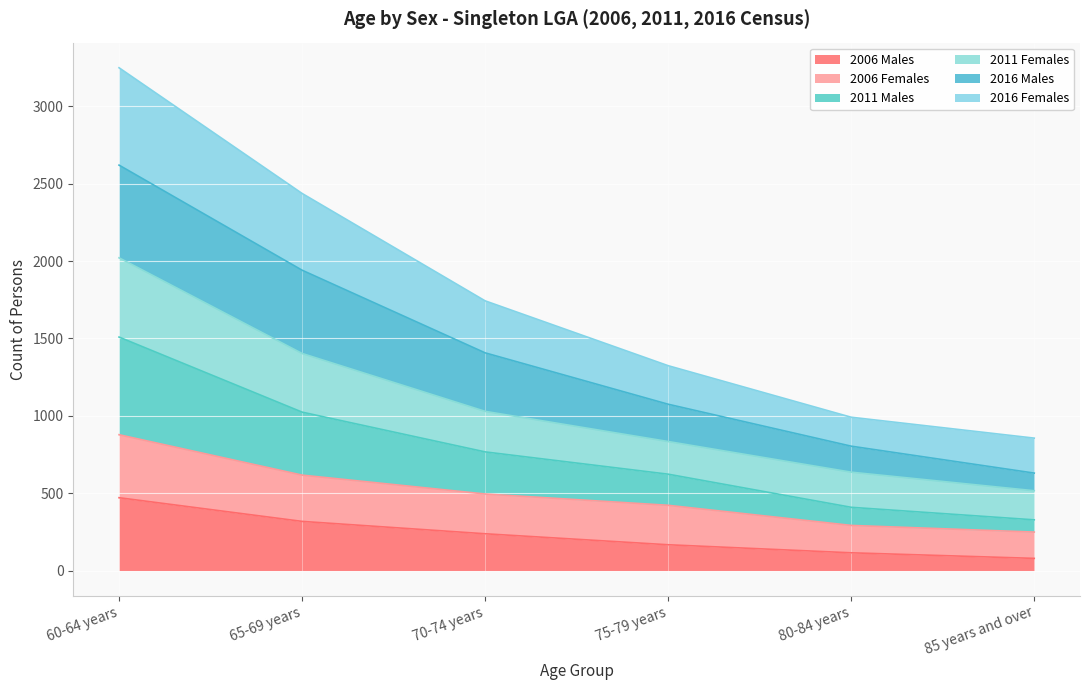

Which category has the lowest value across all series?

85 years and over